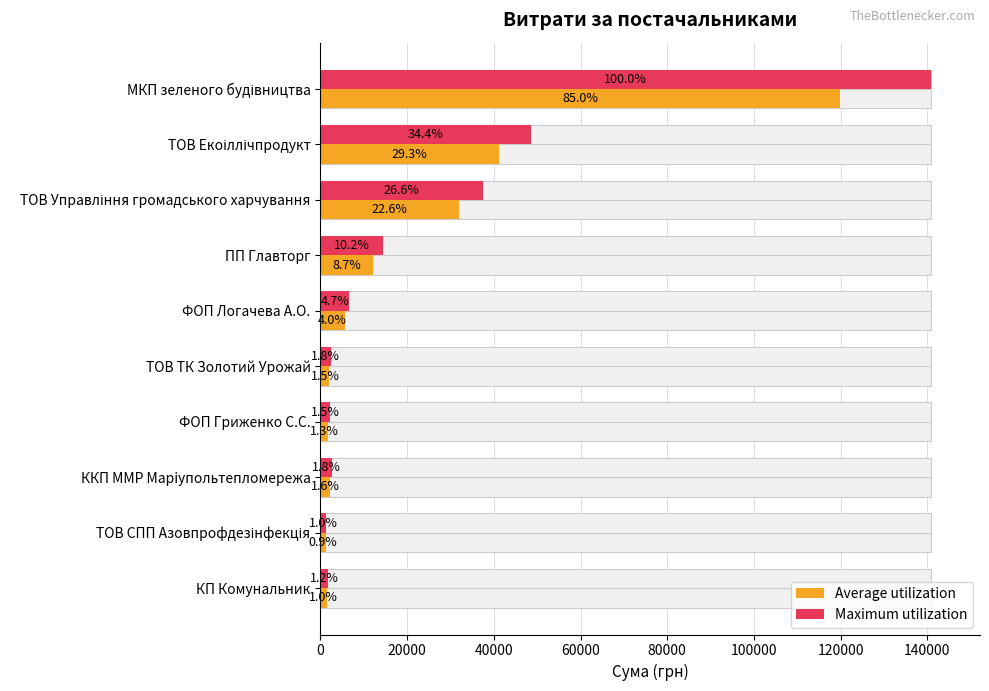

Is the value of Maximum utilization at КП Комунальник greater than the value of Average utilization at ТОВ Екоіллічпродукт?

No